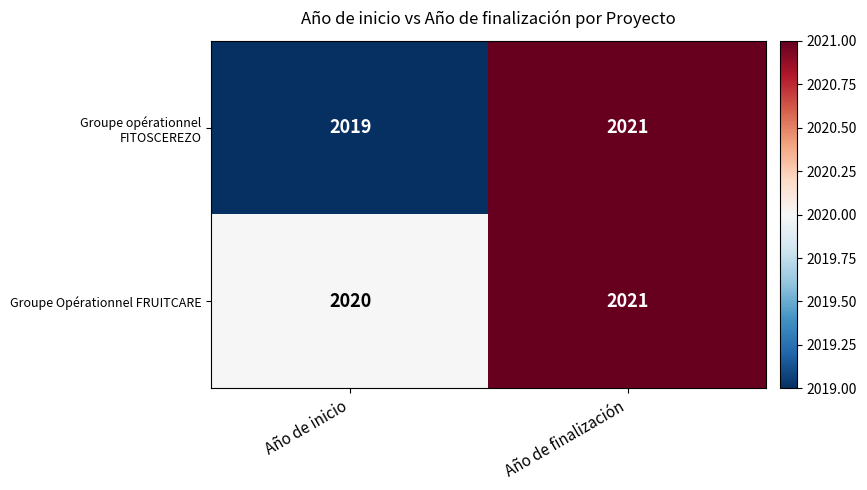

What is the greatest value displayed?

2021